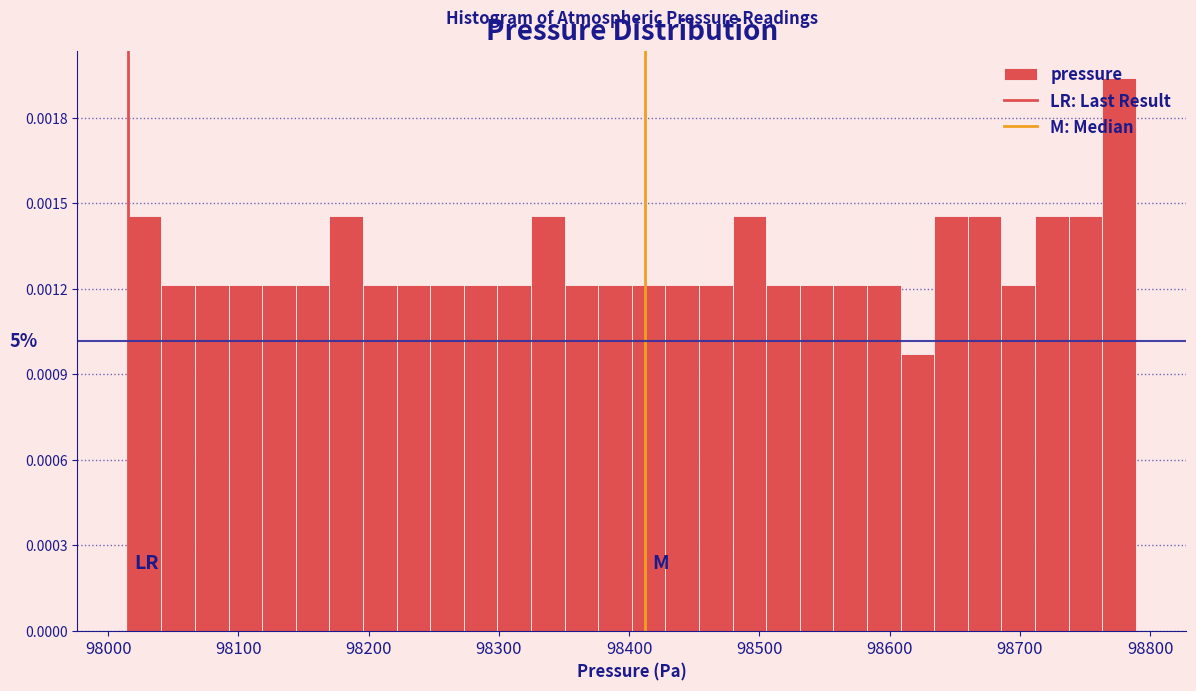

Around what value on the x-axis is the tallest bar? Give the approximate position of its centre, as read against the axis.

98780